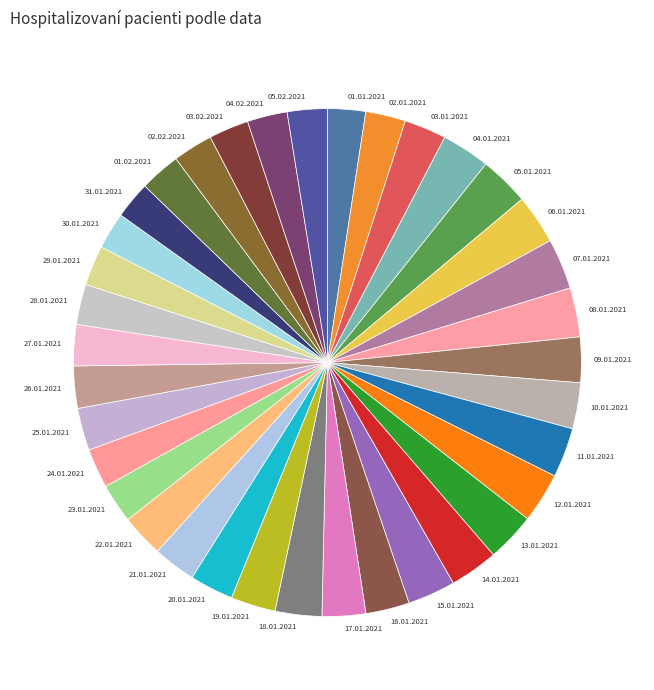

Is it true that 21.01.2021 is 17% of the pie?

False